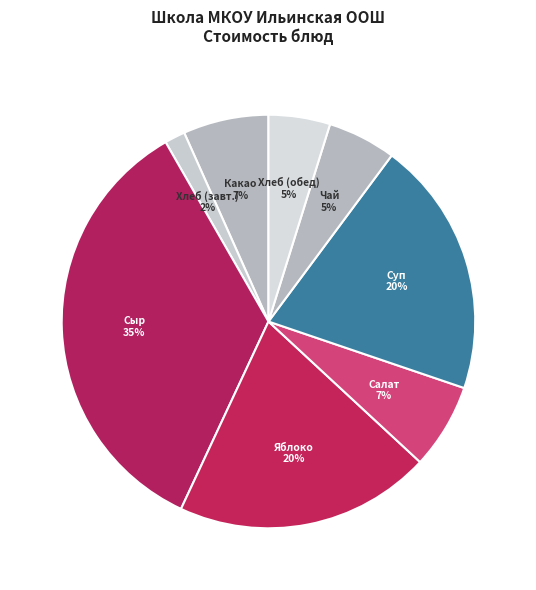

Is Суп the majority of the pie?

No